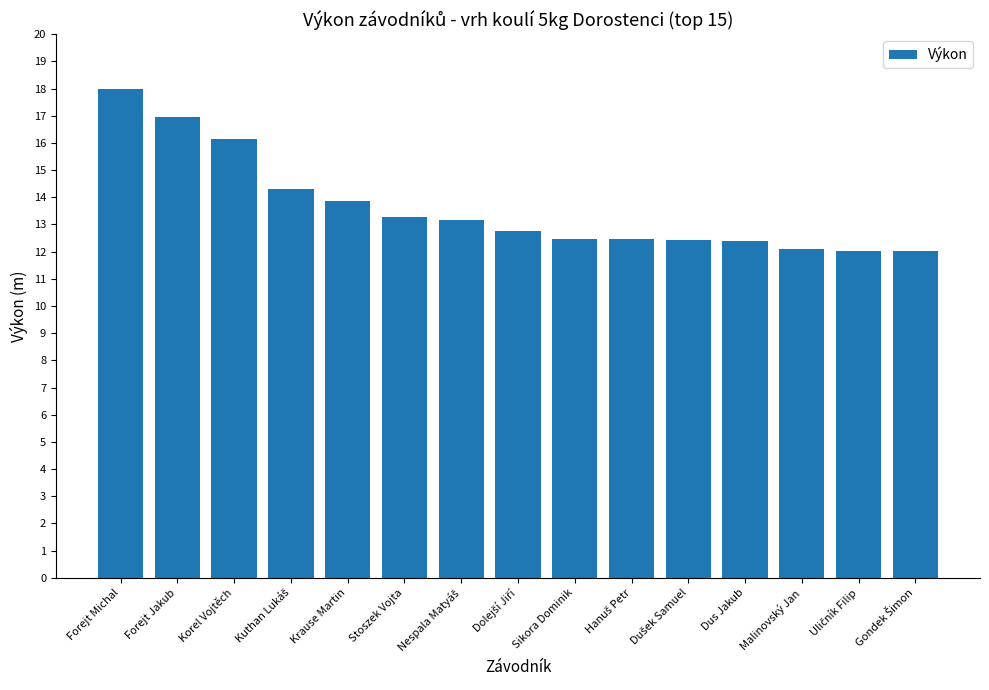

How many bars are there in total?

15